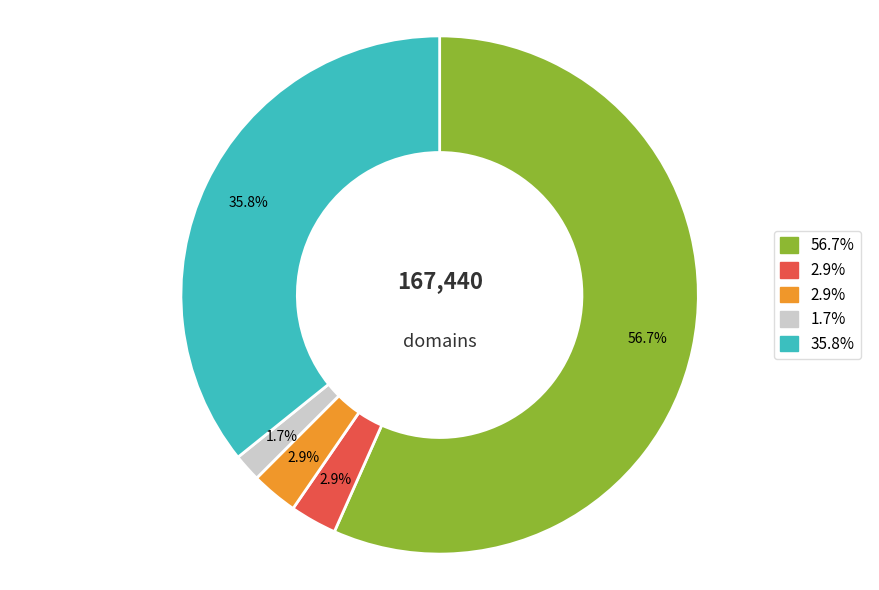

Is there any slice that represents more than half of the pie?

Yes